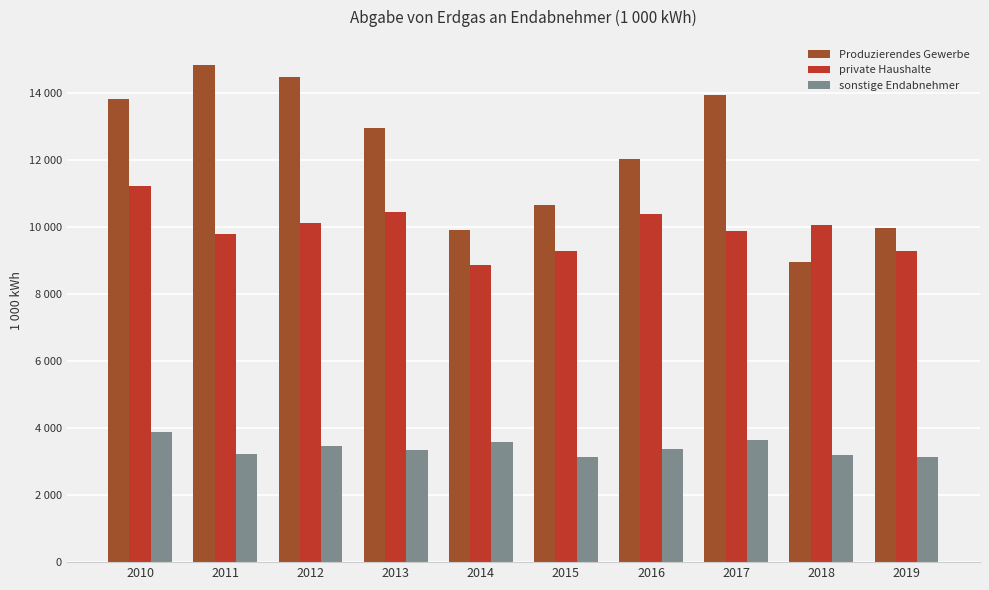

Which label corresponds to the largest value in the chart?

2011